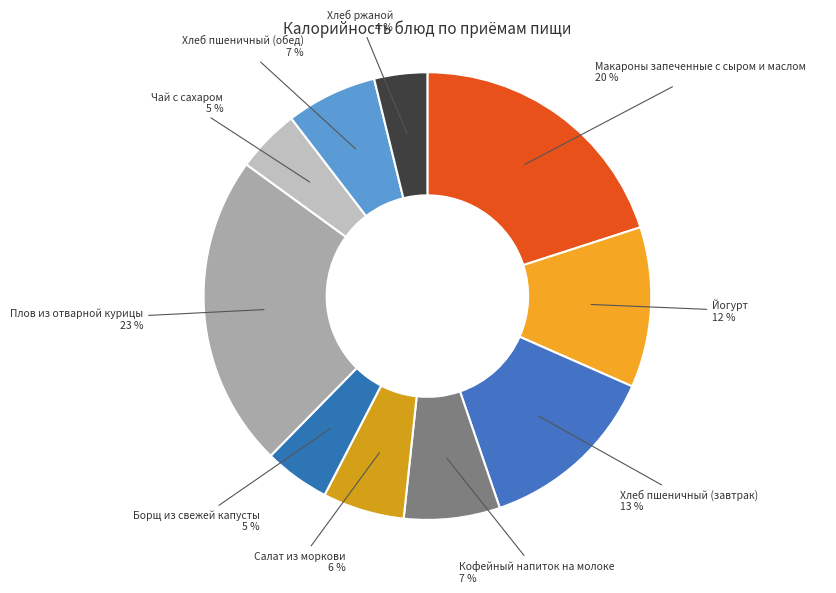

What is the ratio of the value at Хлеб пшеничный (обед) to the value at Макароны запеченные с сыром и маслом?

0.3